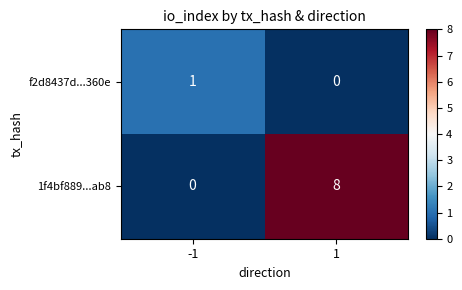

Which series has the largest total across all categories?

1f4bf889...ab8